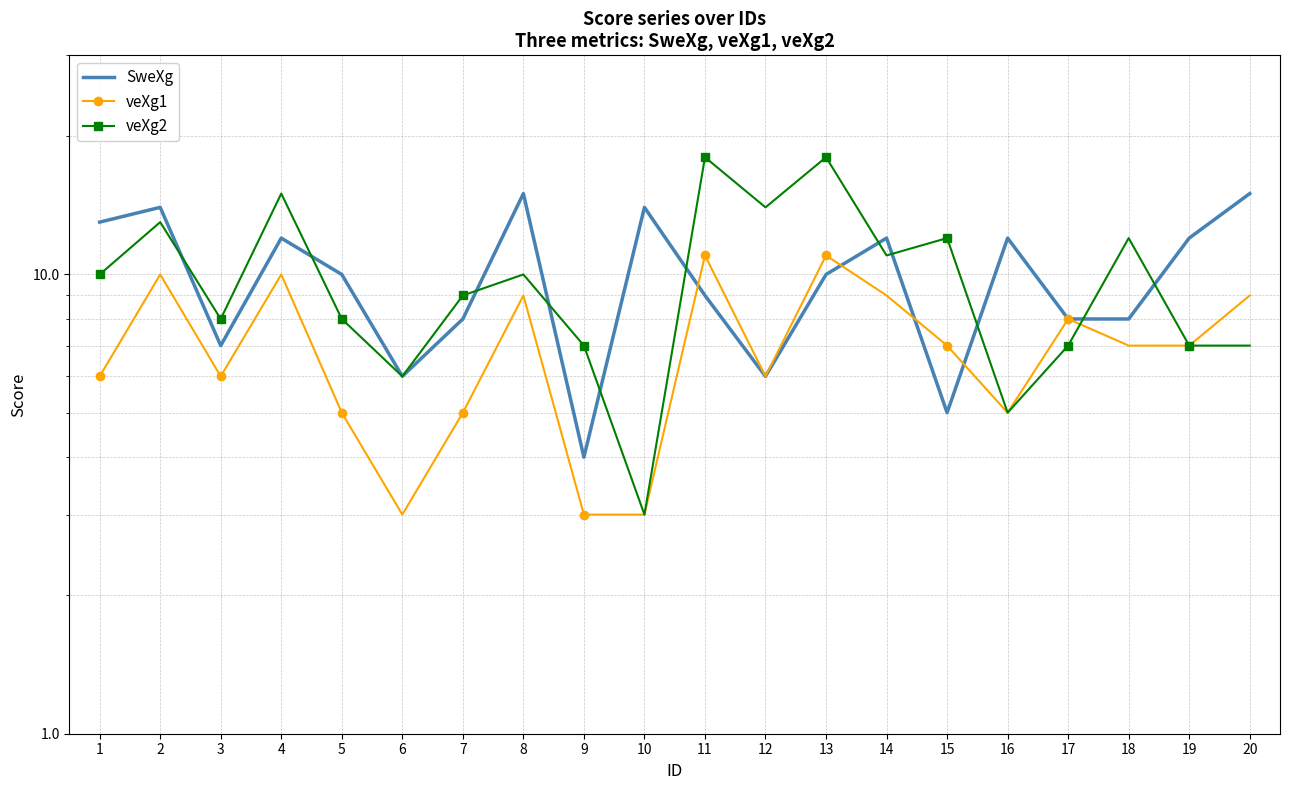

What is the total value across all series at 9?

14